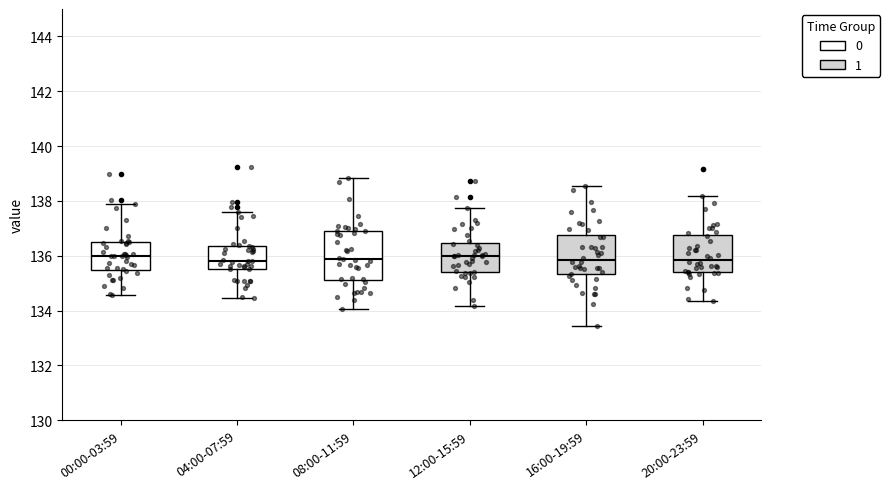

Reading left to right, read every box against the y-axis: the position of its median line, the range the box covers, and the ends of its whiskers. The values are not printed on the chart, so give them approximately, as read against the axis.

00:00-03:59: median 136.0, box 135.4 to 136.4, whiskers 134.6 to 137.8
04:00-07:59: median 135.8, box 135.6 to 136.4, whiskers 134.4 to 137.6
08:00-11:59: median 135.8, box 135.2 to 136.8, whiskers 134.0 to 138.8
12:00-15:59: median 136.0, box 135.4 to 136.4, whiskers 134.2 to 137.8
16:00-19:59: median 135.8, box 135.4 to 136.8, whiskers 133.4 to 138.6
20:00-23:59: median 135.8, box 135.4 to 136.8, whiskers 134.4 to 138.2